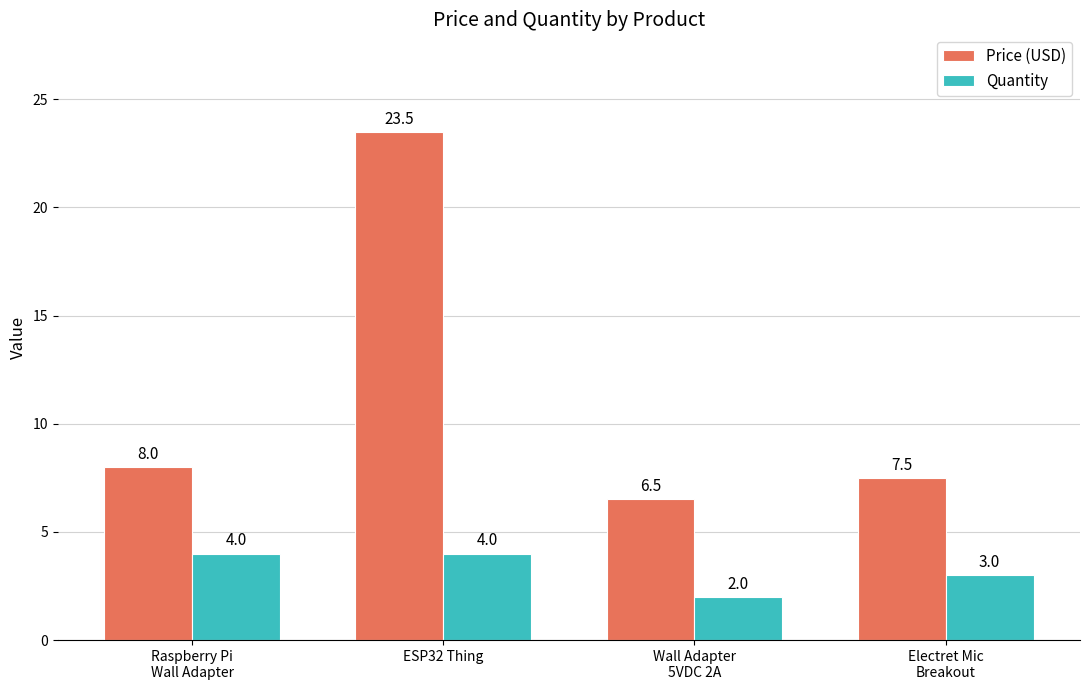

Is the value of Price (USD) at Raspberry Pi
Wall Adapter greater than the value of Quantity at ESP32 Thing?

Yes